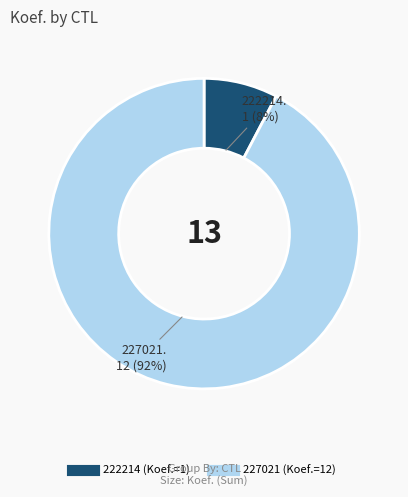

Count the number of slices in the pie.

2